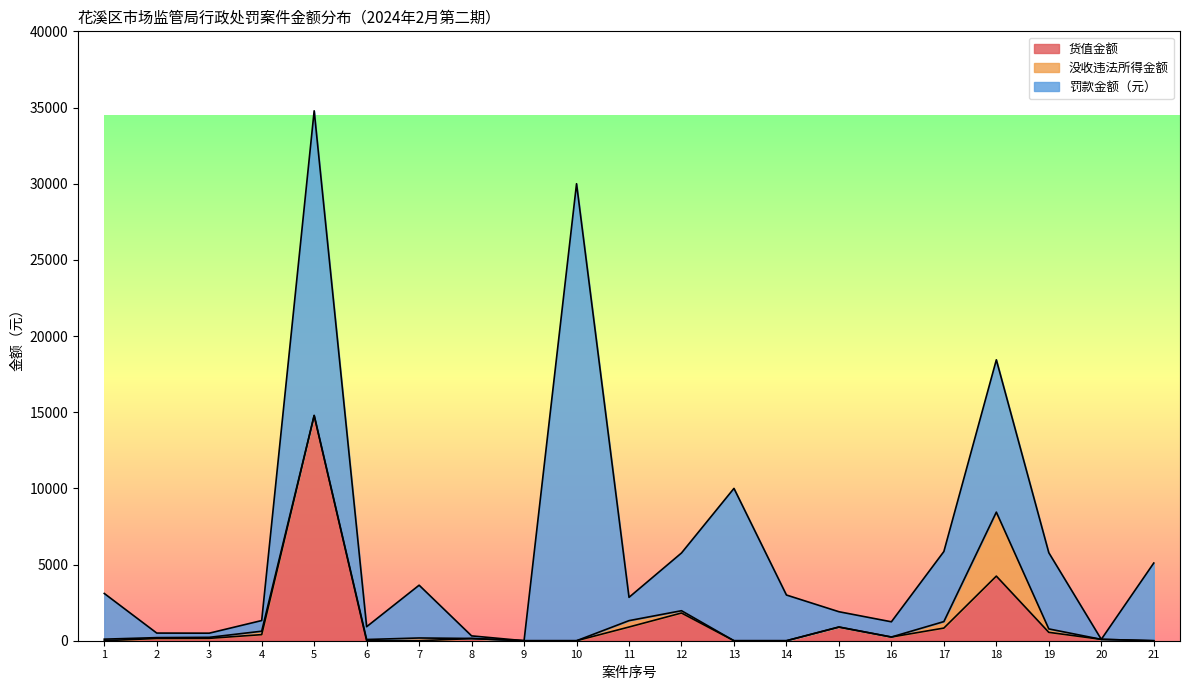

What is the average value of the 罚款金额（元） series?

4941.3